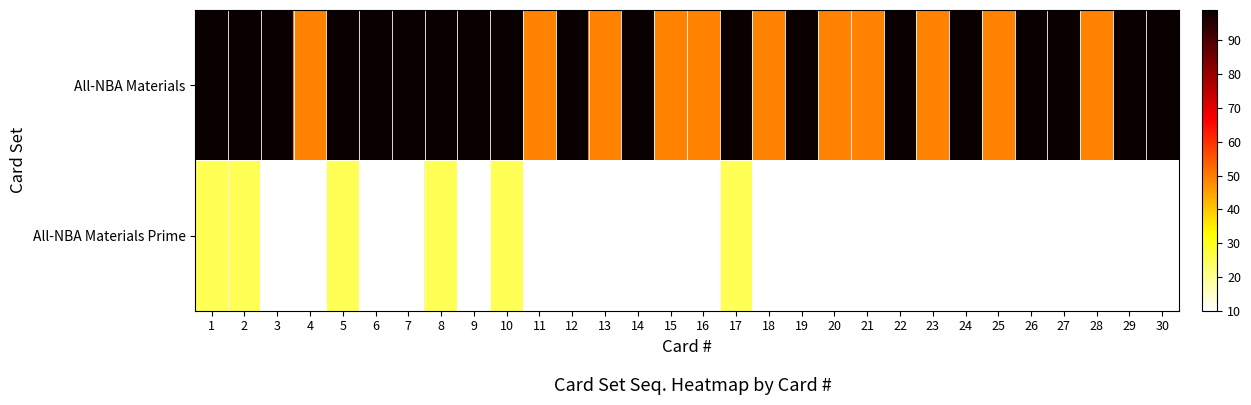

Which series has the largest range (max minus min)?

All-NBA Materials